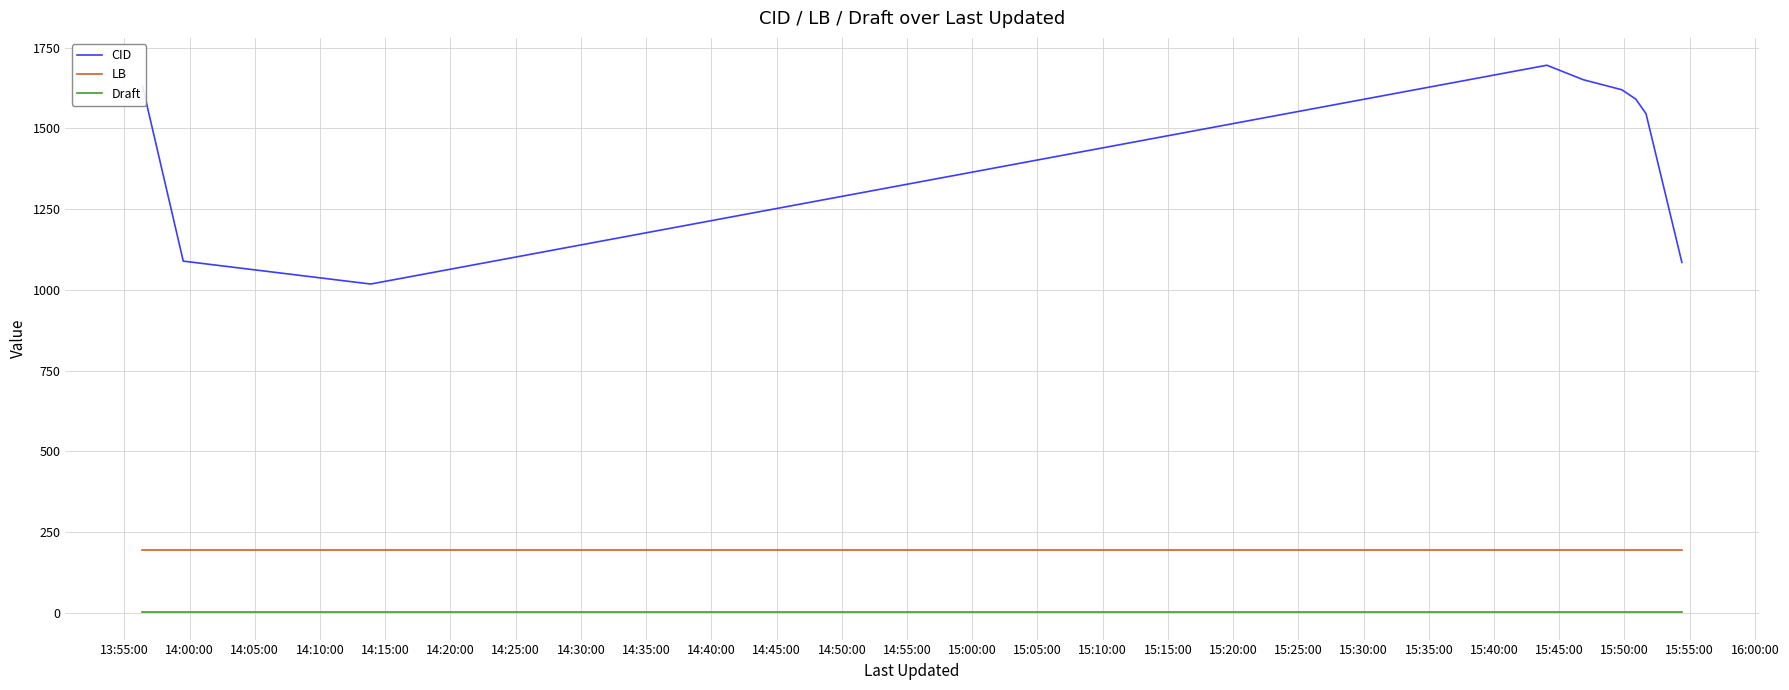

Which series has the widest spread of values?

CID